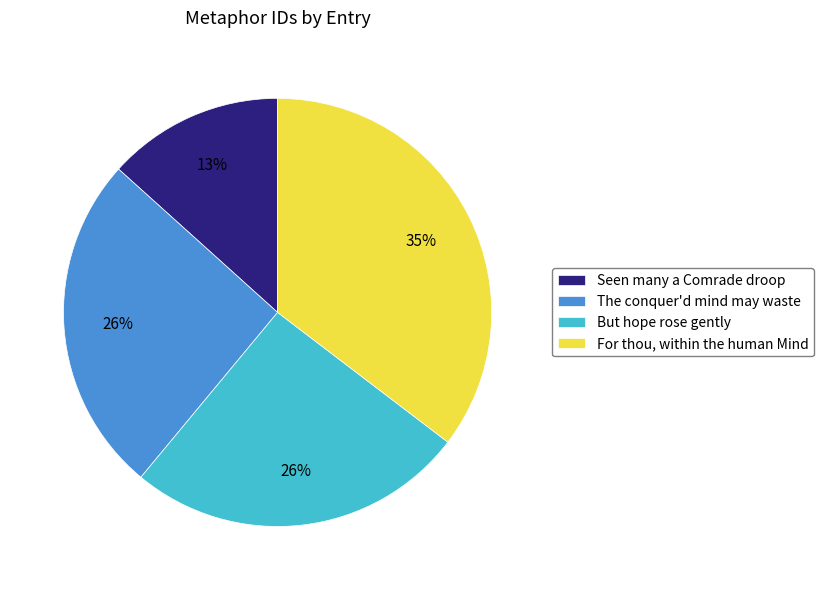

To the nearest percent, what is the average slice percentage?

25%